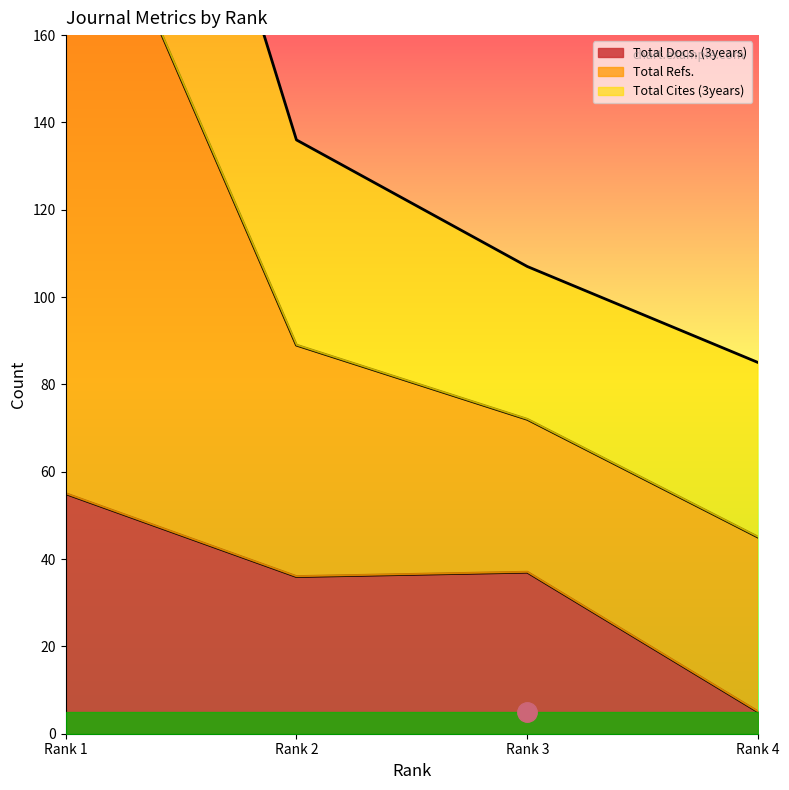

The value of Total Docs. (3years) at Rank 1 is 20. True or false?

False